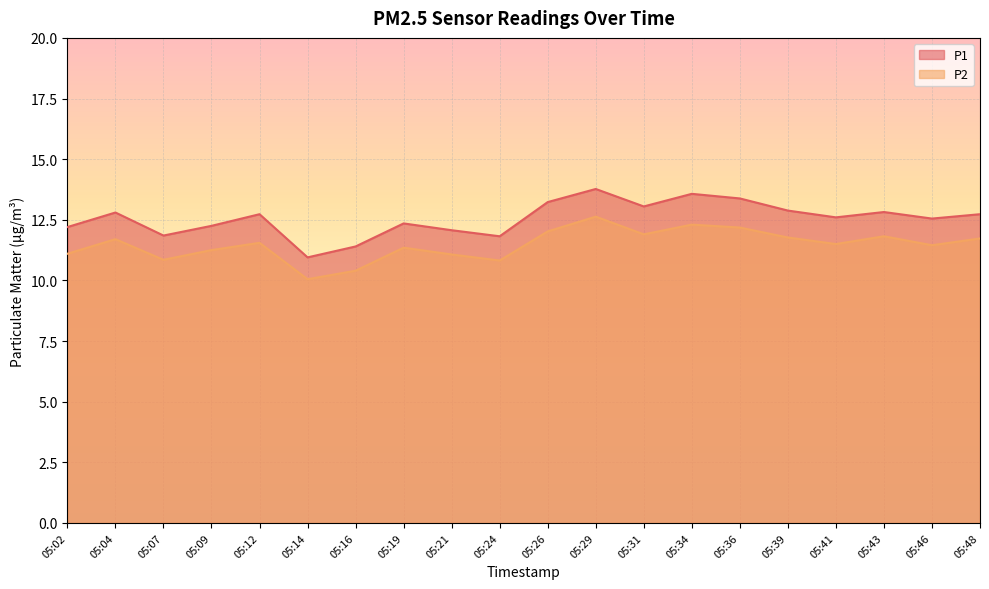

How many values in the P1 series are below 12?

4